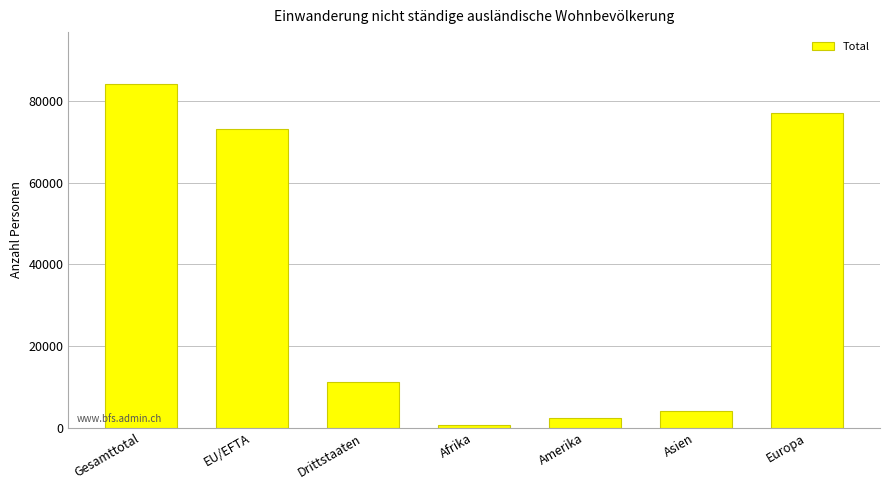

True or false: the data shows 33658 at Europa.

False